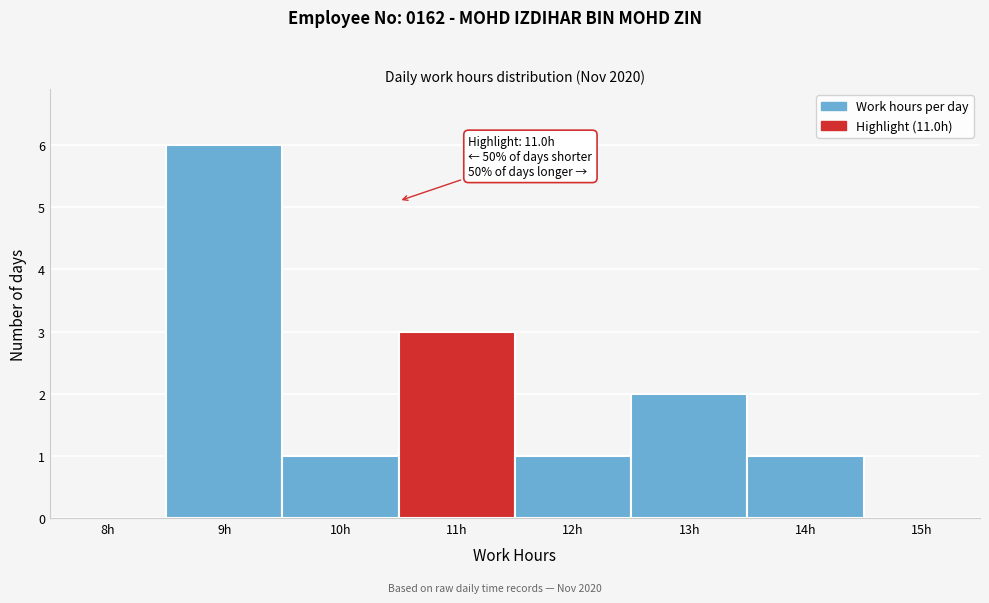

Reading left to right, what are all the values shown in this chart?

8h=0	9h=6	10h=1	11h=3	12h=1	13h=2	14h=1	15h=0